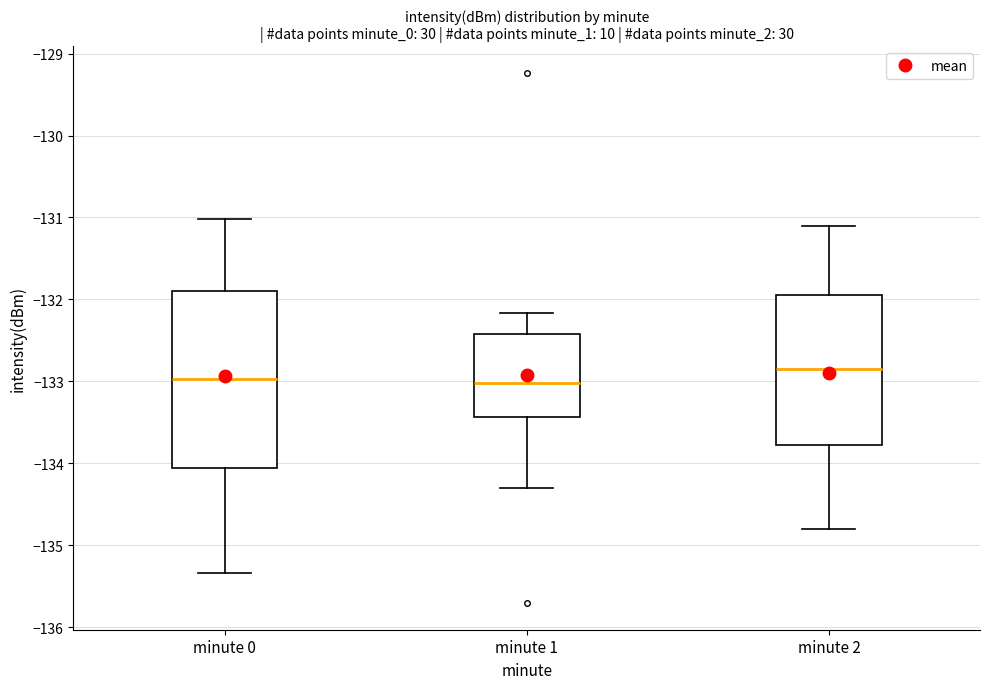

Reading left to right, transcribe this box plot: for each box, give where its median line is, the range the box spans, and where its two whiskers end, as read against the y-axis. The values are not printed on the chart, so give them approximately, as read against the axis.

minute 0: median -133.0, box -134.1 to -131.9, whiskers -135.3 to -131.0
minute 1: median -133.0, box -133.4 to -132.4, whiskers -134.3 to -132.2
minute 2: median -132.8, box -133.8 to -131.9, whiskers -134.8 to -131.1